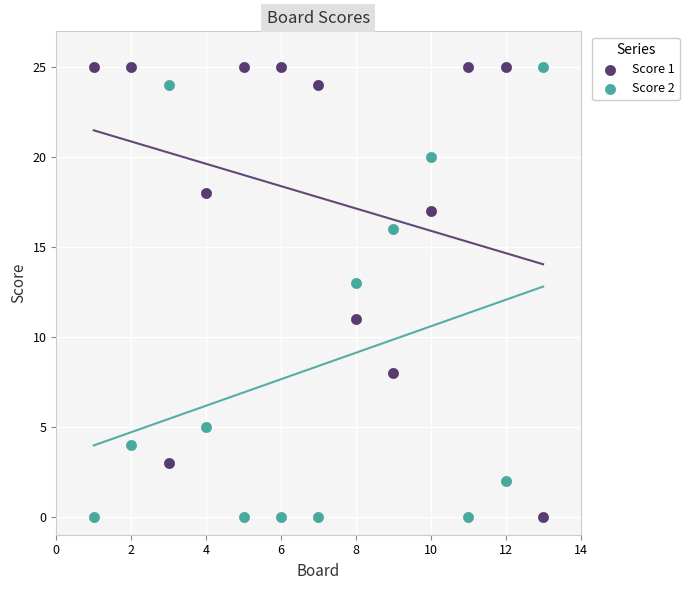

Across all data points, what is the range of Y values (max minus min)?

25